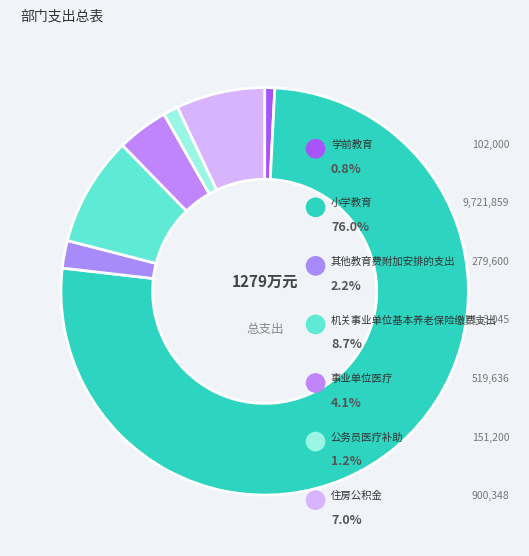

Which category has the smallest portion of the pie?

学前教育